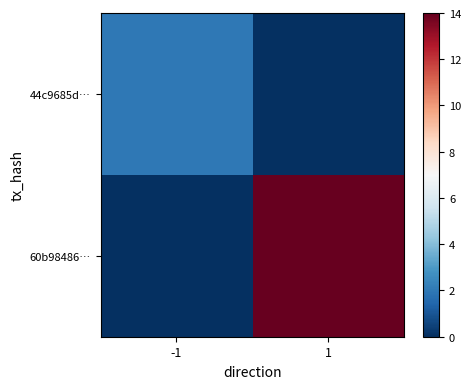

What is the difference between the highest and lowest values at -1?

2